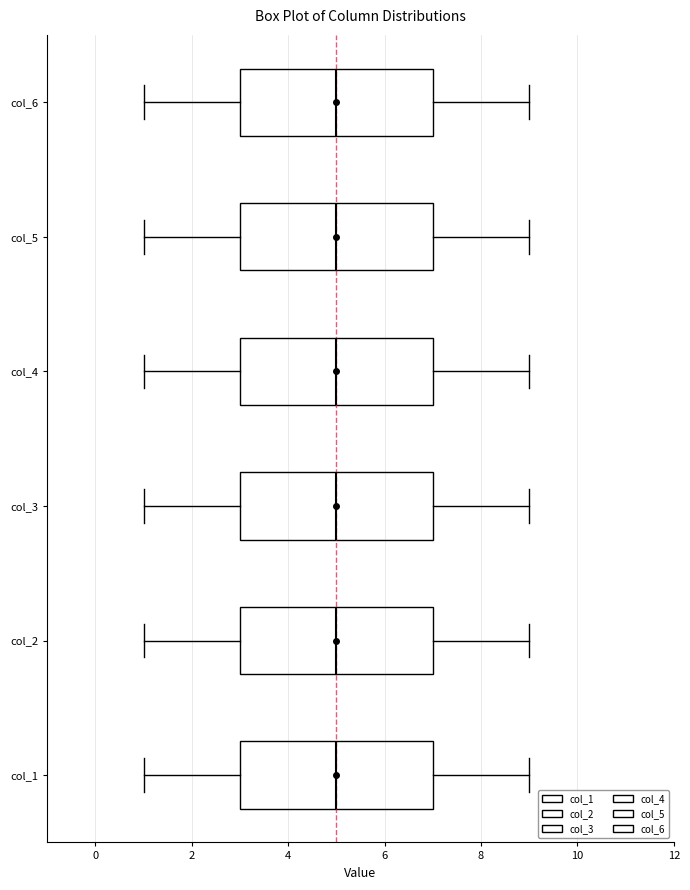

Reading bottom to top, transcribe this box plot: for each box, give where its median line is, the range the box spans, and where its two whiskers end, as read against the x-axis. The values are not printed on the chart, so give them approximately, as read against the axis.

col_1: median 5, box 3 to 7, whiskers 1 to 9
col_2: median 5, box 3 to 7, whiskers 1 to 9
col_3: median 5, box 3 to 7, whiskers 1 to 9
col_4: median 5, box 3 to 7, whiskers 1 to 9
col_5: median 5, box 3 to 7, whiskers 1 to 9
col_6: median 5, box 3 to 7, whiskers 1 to 9